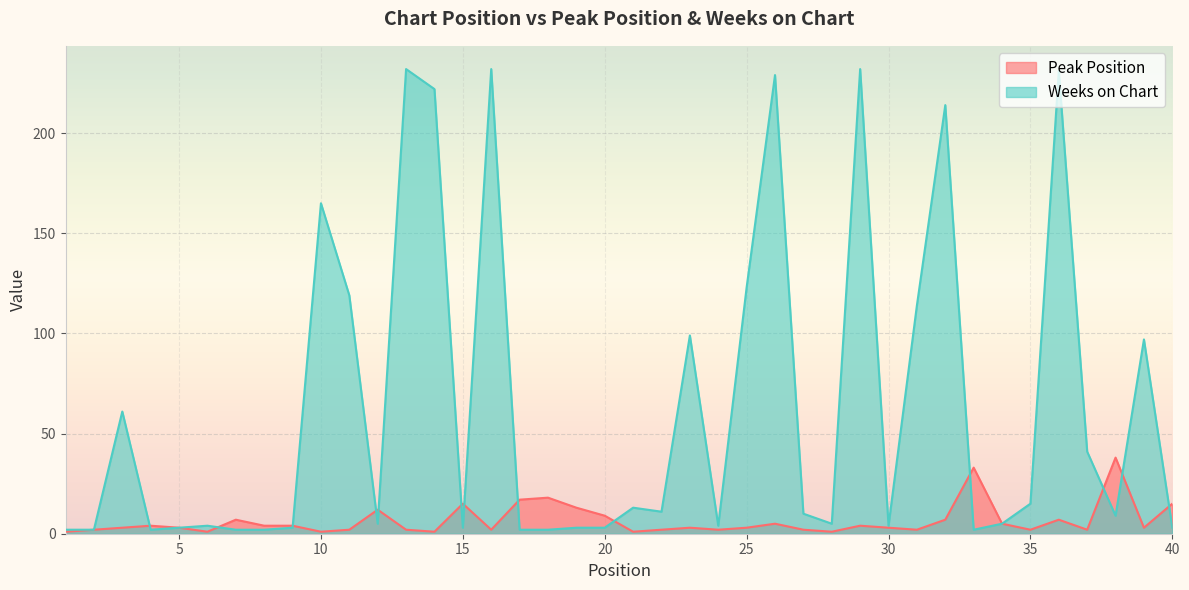

At 4, list the series in order from smallest to largest.

Weeks on Chart, Peak Position